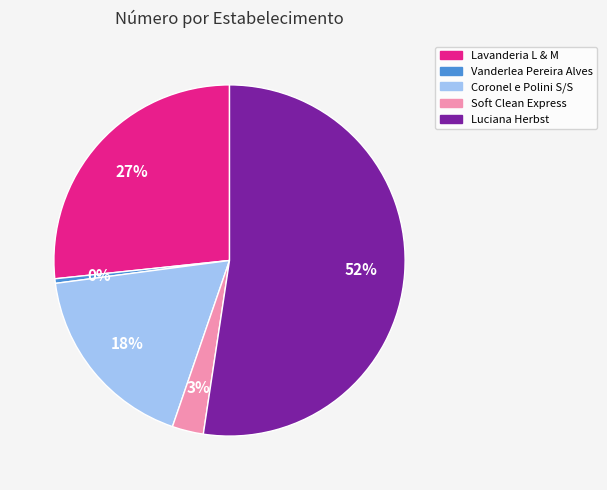

To the nearest percent, what is the average slice percentage?

20%